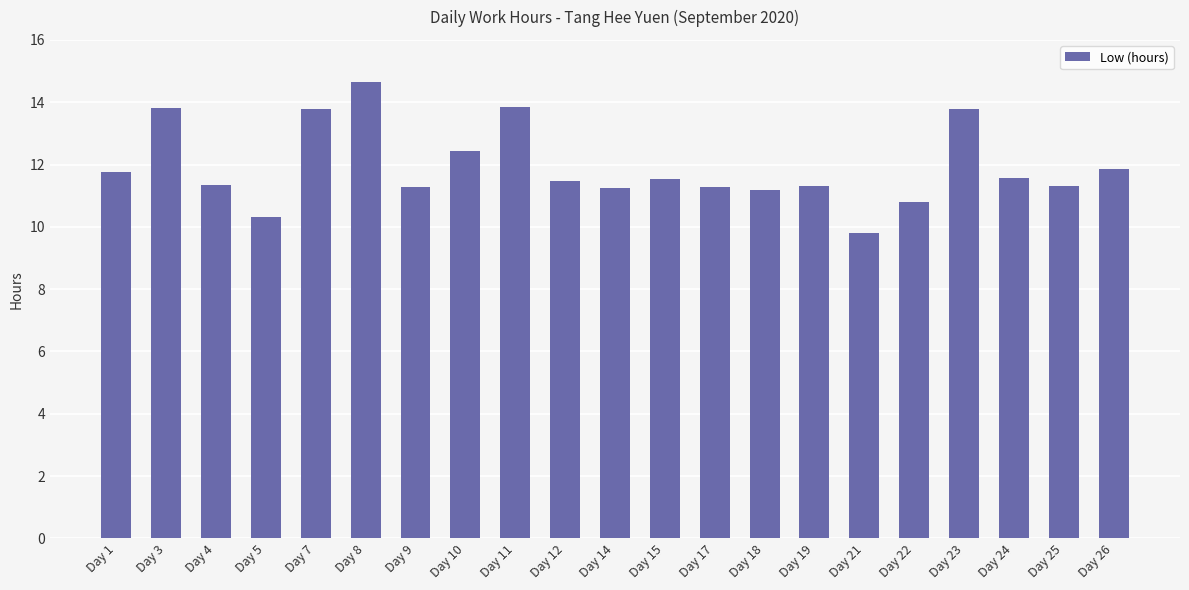

Count the number of categories in the chart.

21